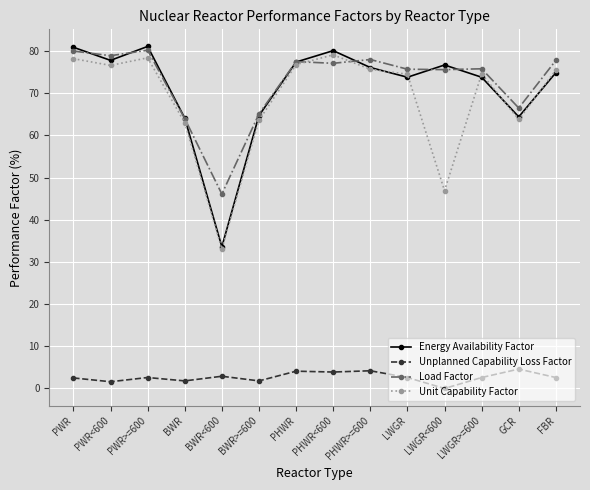

How many lines are shown in the chart?

4